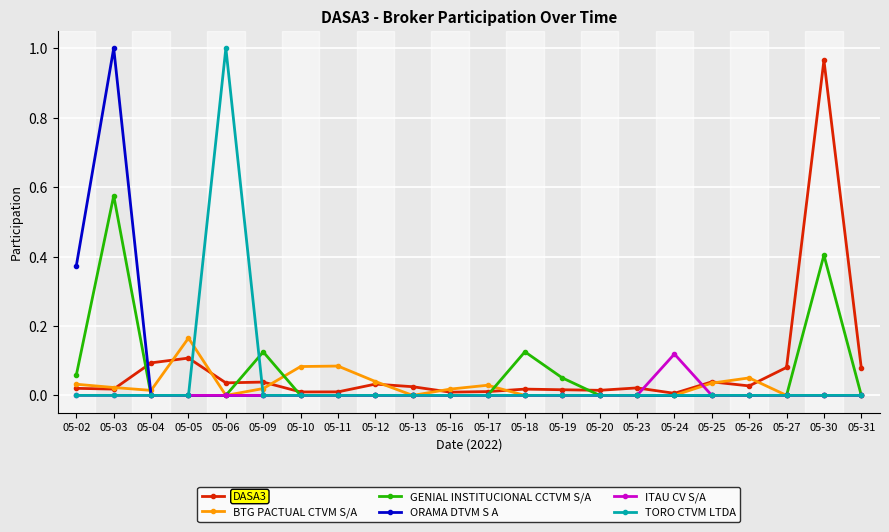

Which series changed the most between 05-02 and 05-13?

ORAMA DTVM S A